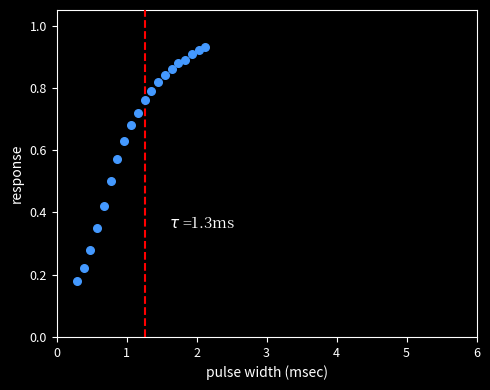

How many data points are displayed?

20